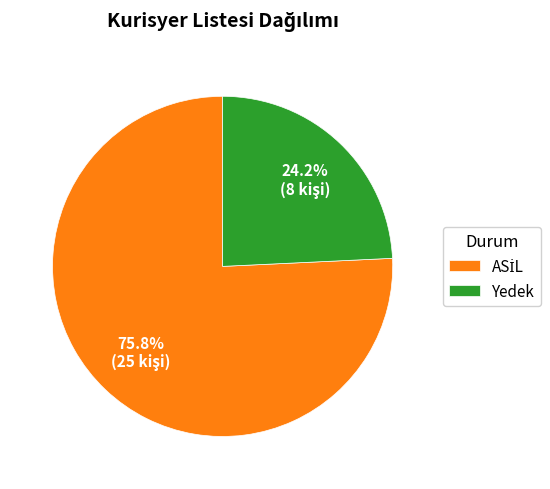

To the nearest percent, what percentage of the pie is Yedek?

24%